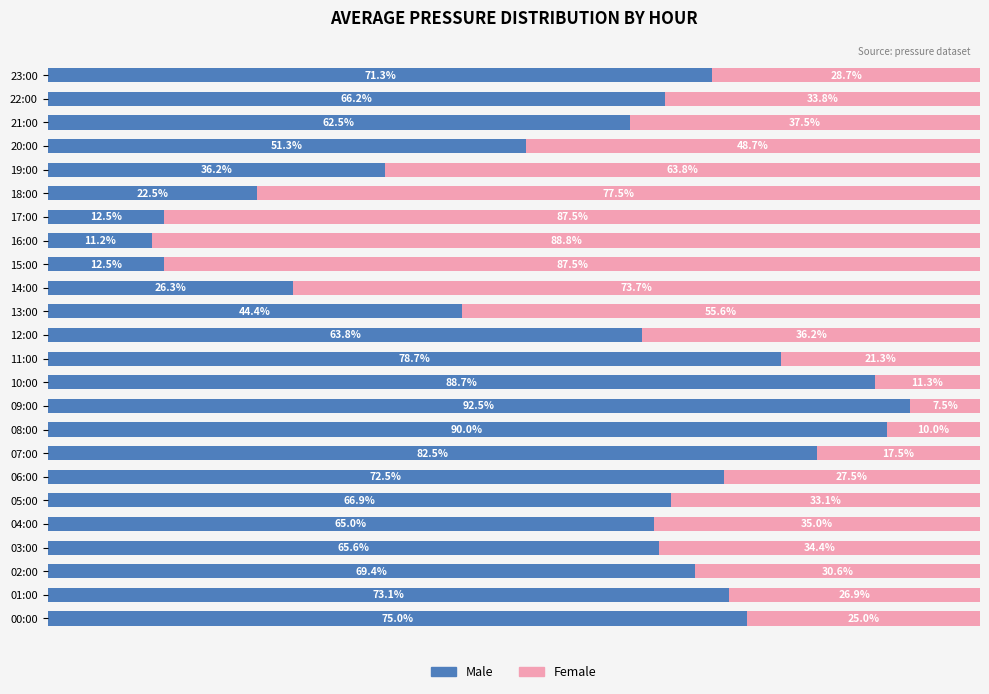

Which category has the lowest value in the Male series?

16:00